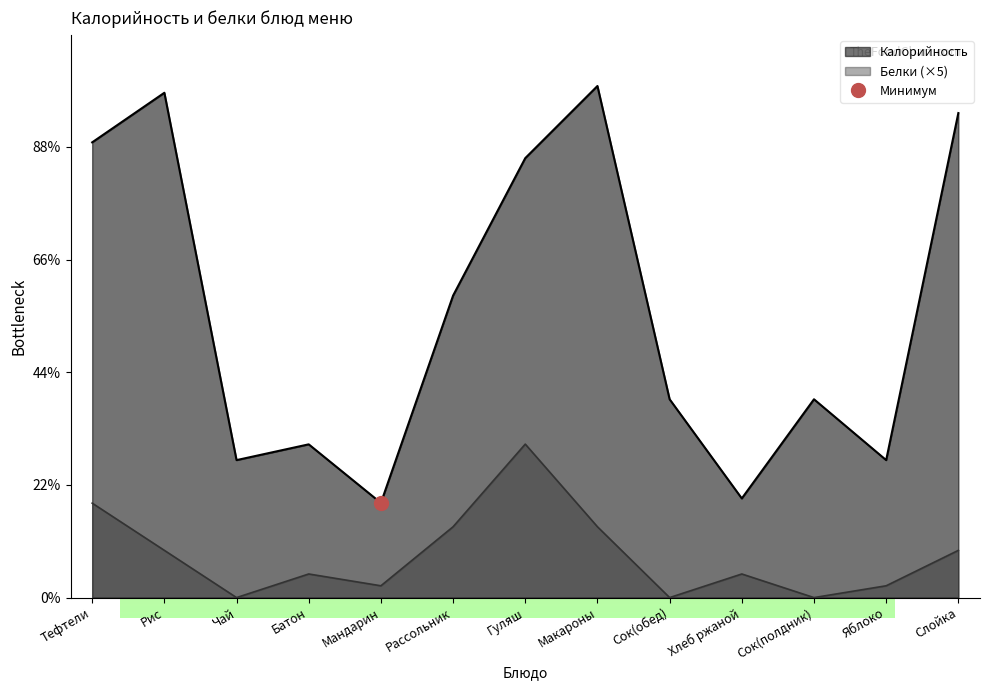

Which category has the lowest value in the Белки series?

Чай